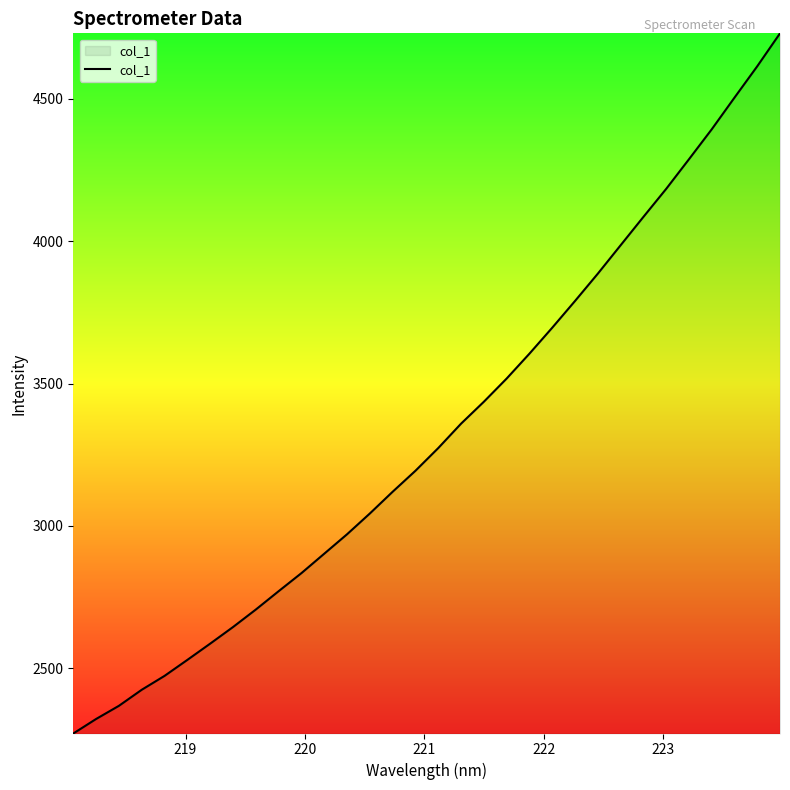

What is the difference between the maximum and second lowest values?

2408.2